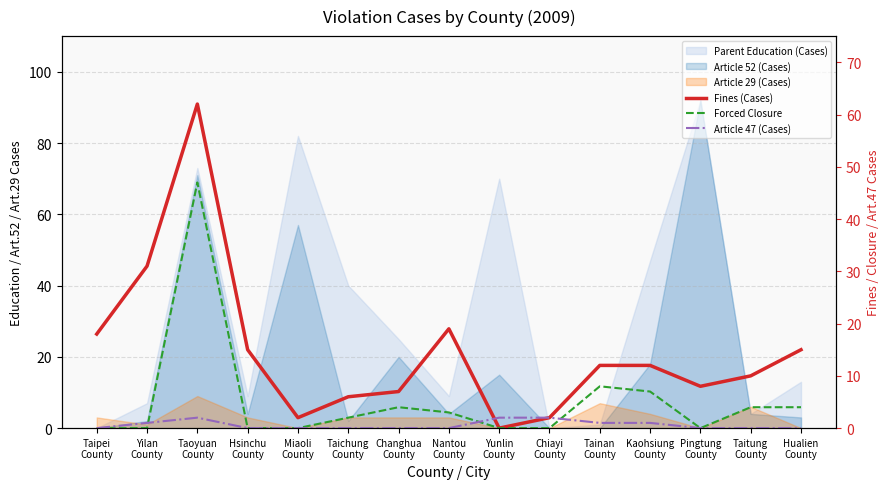

Is the value of Fines (Cases) at Taipei
County greater than the value of Forced Closure at Changhua
County?

Yes